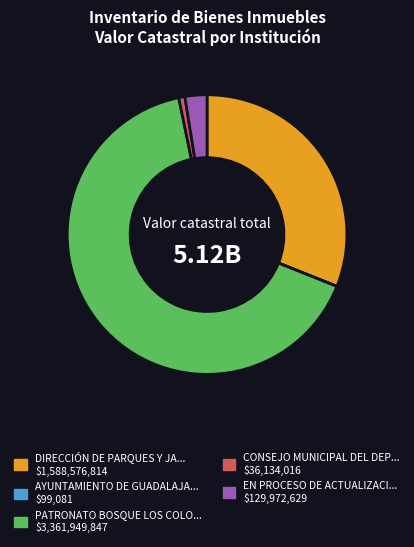

Does any single category account for the majority?

Yes